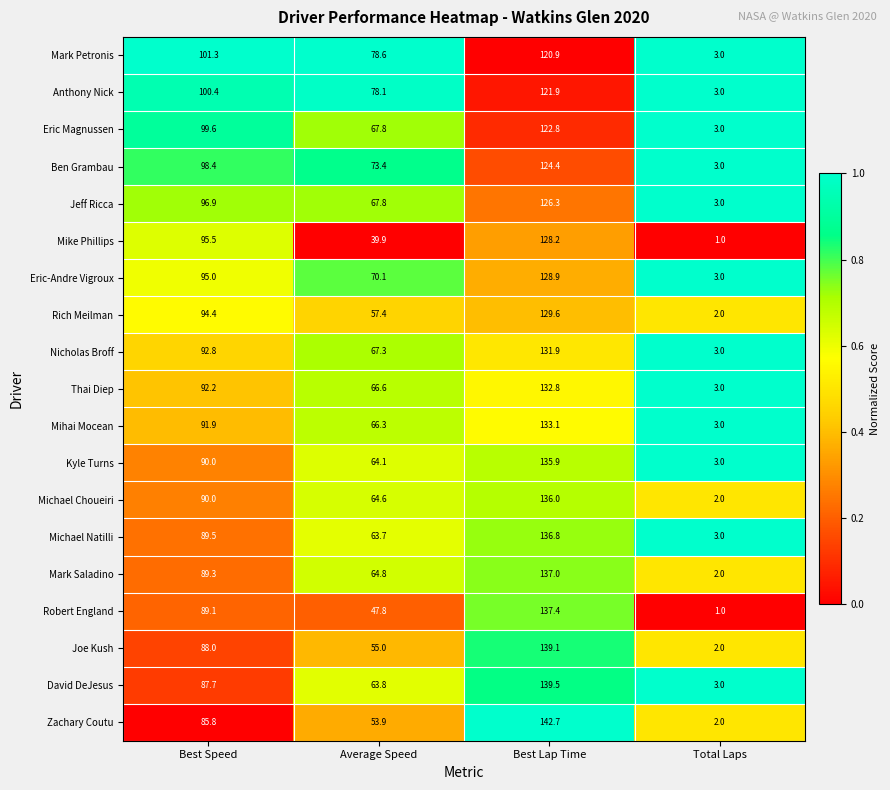

At which category is the sum across all series the highest?

Best Lap Time